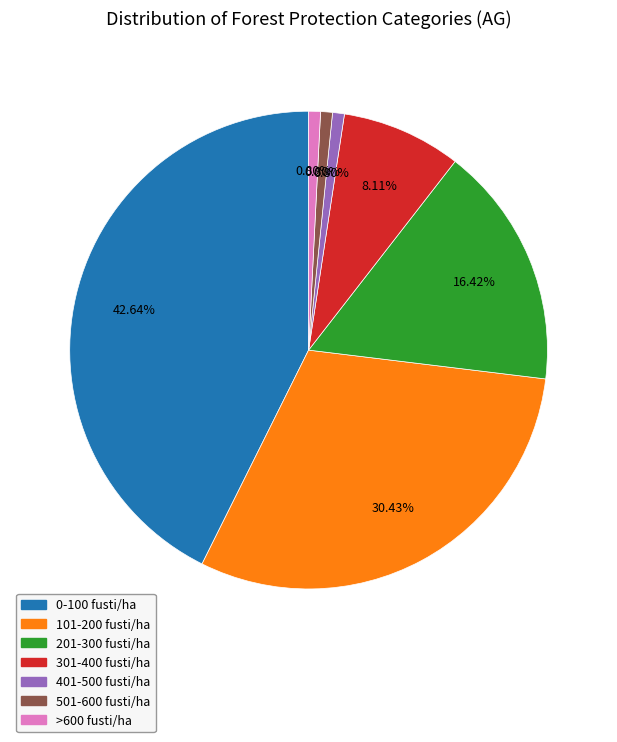

What is the ratio of the value at 301-400 fusti/ha to the value at 201-300 fusti/ha?

0.5